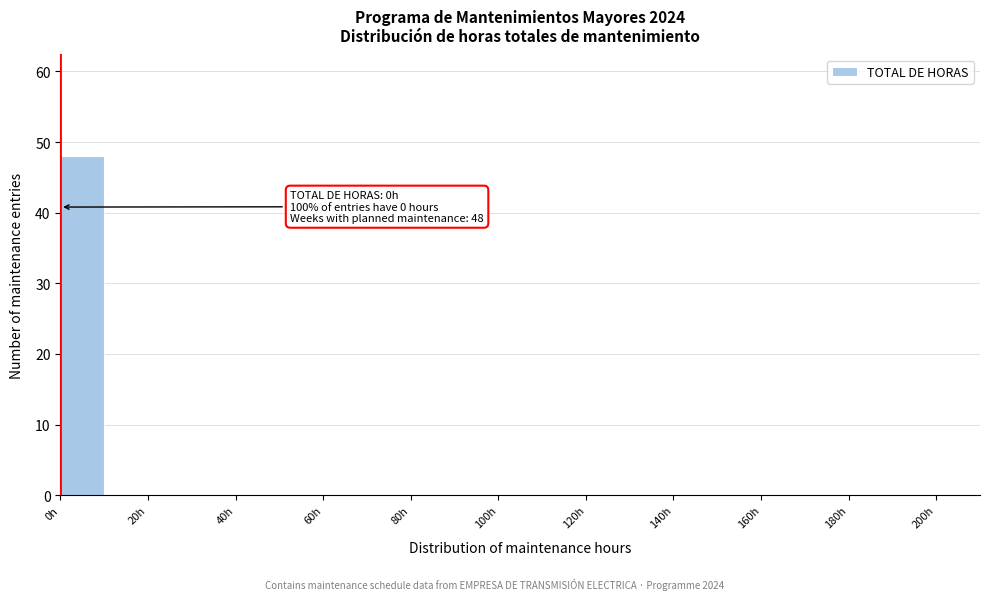

Which range on the x-axis has the tallest bar?

0 to 10